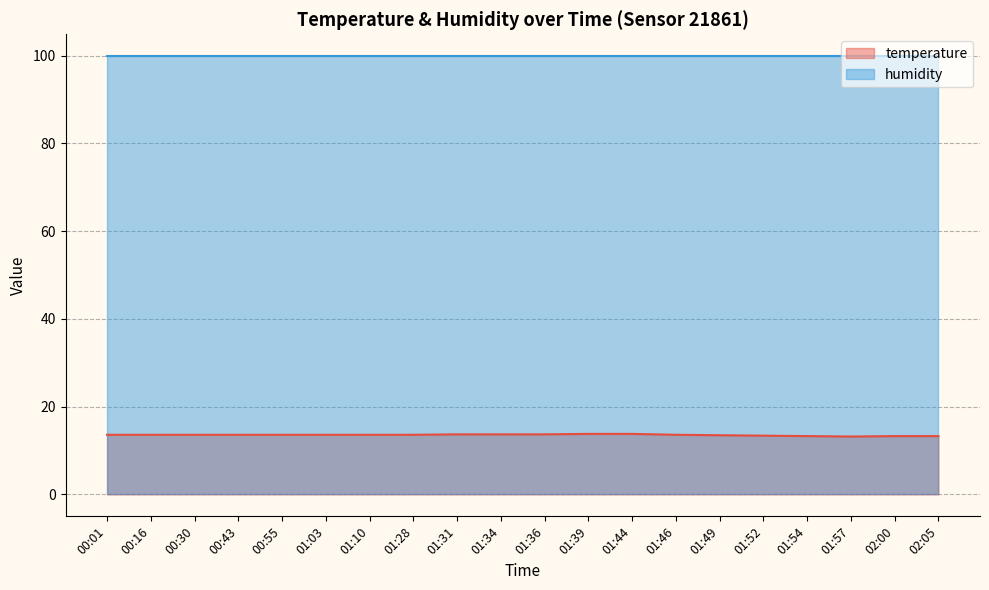

True or false: the data has more than 1 interior local peaks.

False